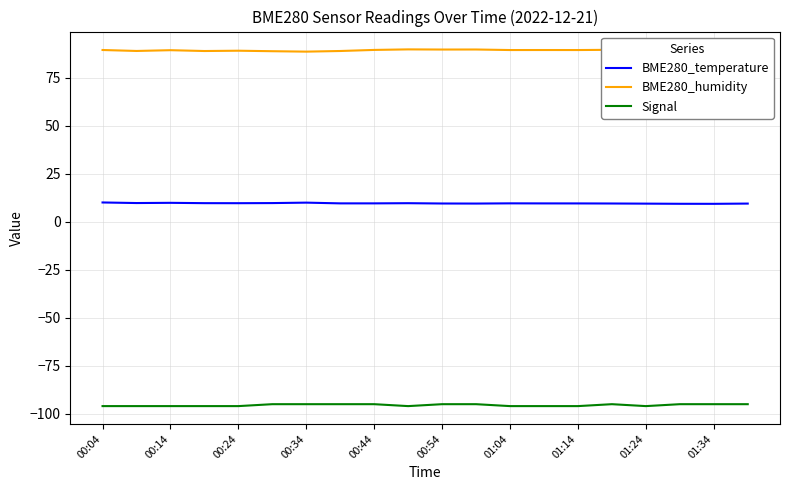

Does the chart display data point markers on the line(s)?

No